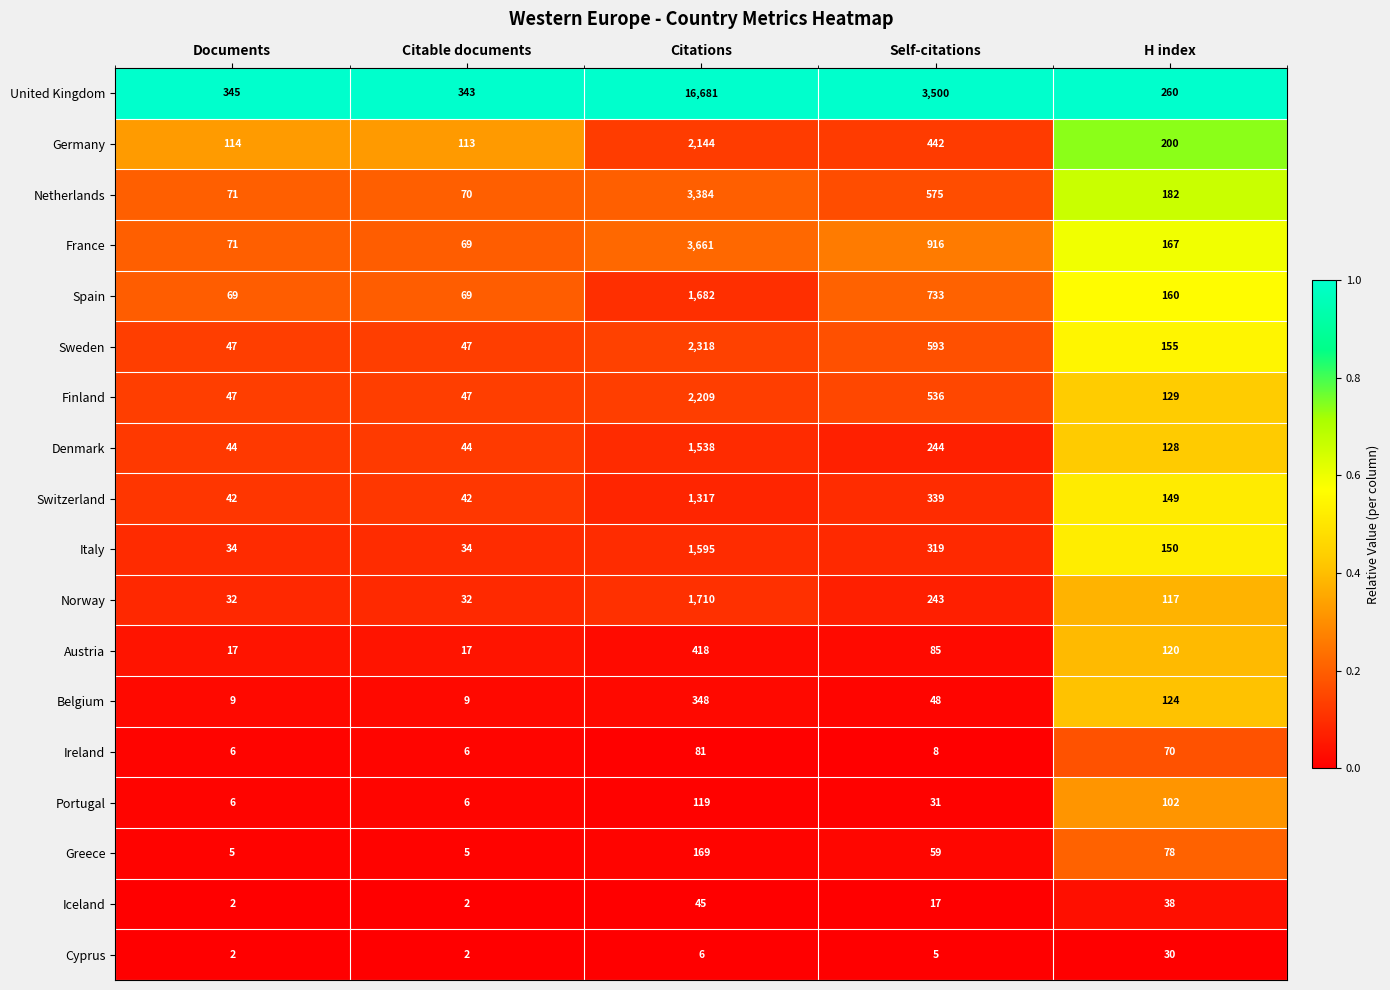

Between Citations and Self-citations, which series saw the biggest shift?

United Kingdom